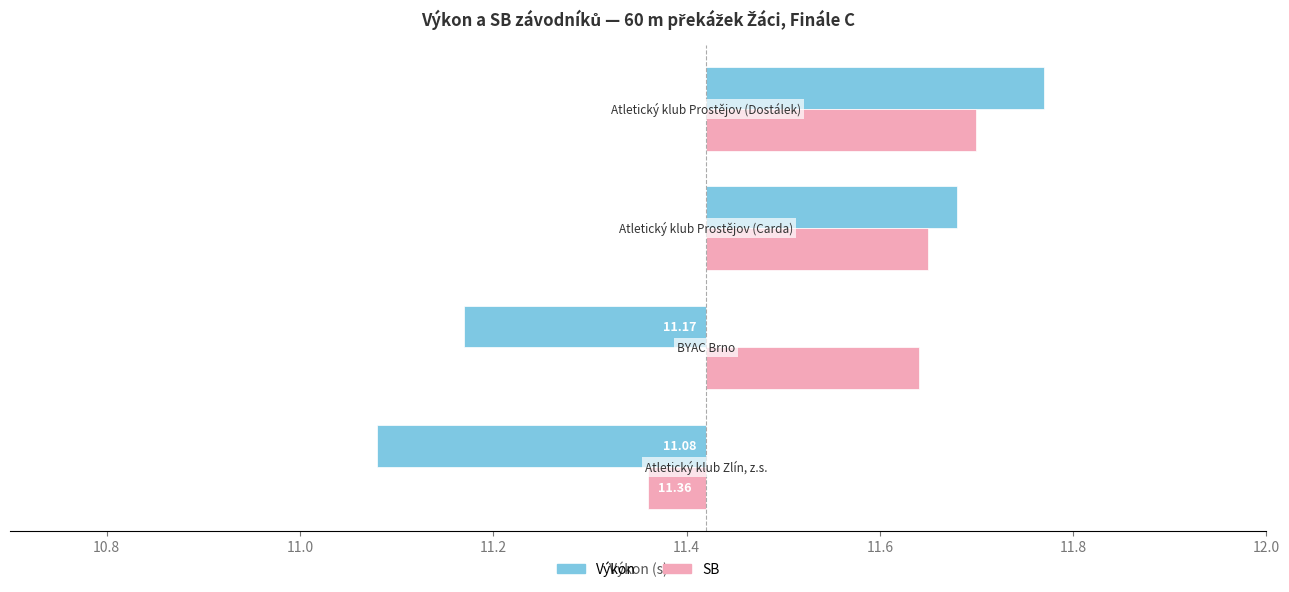

Which series has the largest total across all categories?

SB